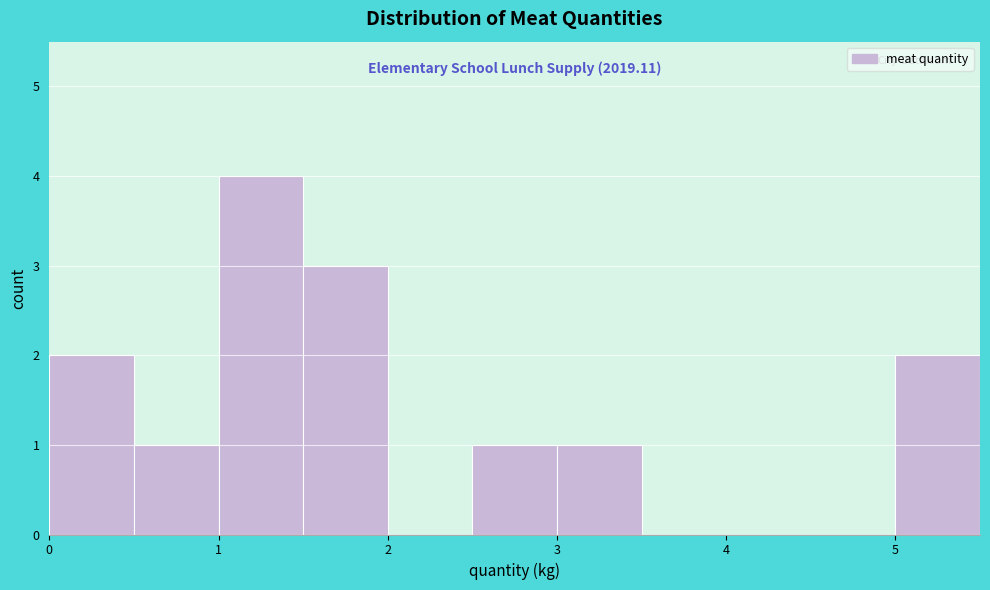

Over which range of the x-axis is the bar tallest?

1.0 to 1.5